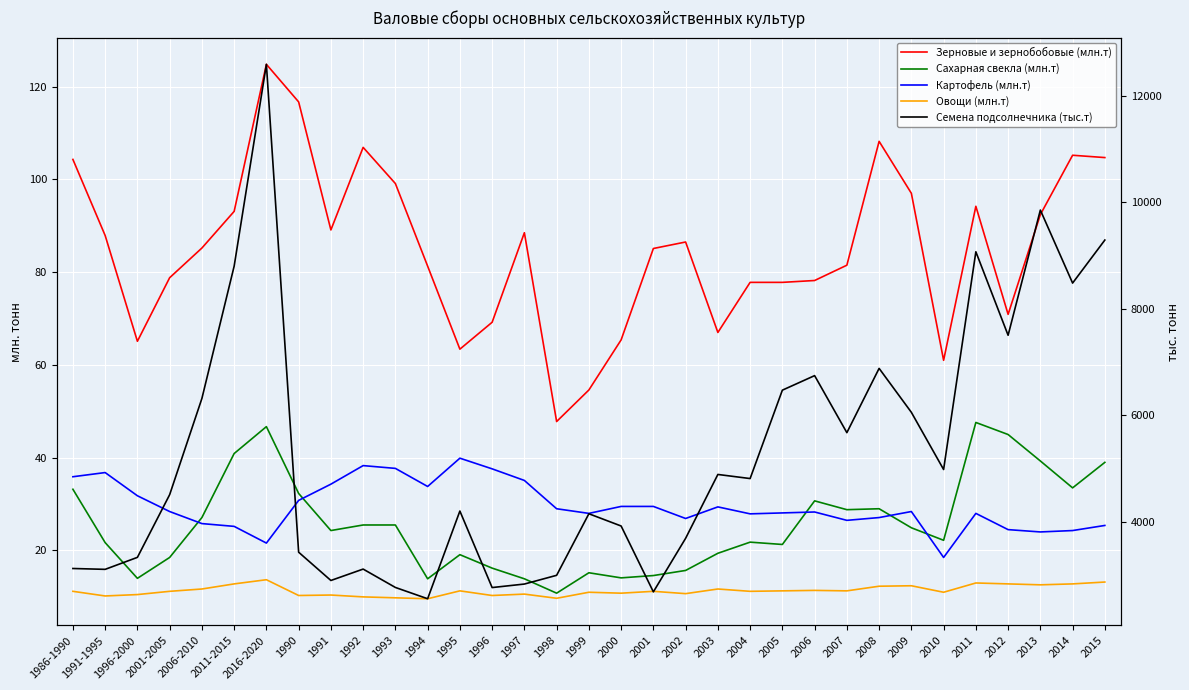

What are all the series names shown in the legend?

Зерновые и зернобобовые (млн.т), Сахарная свекла (млн.т), Картофель (млн.т), Овощи (млн.т), Семена подсолнечника (тыс.т)